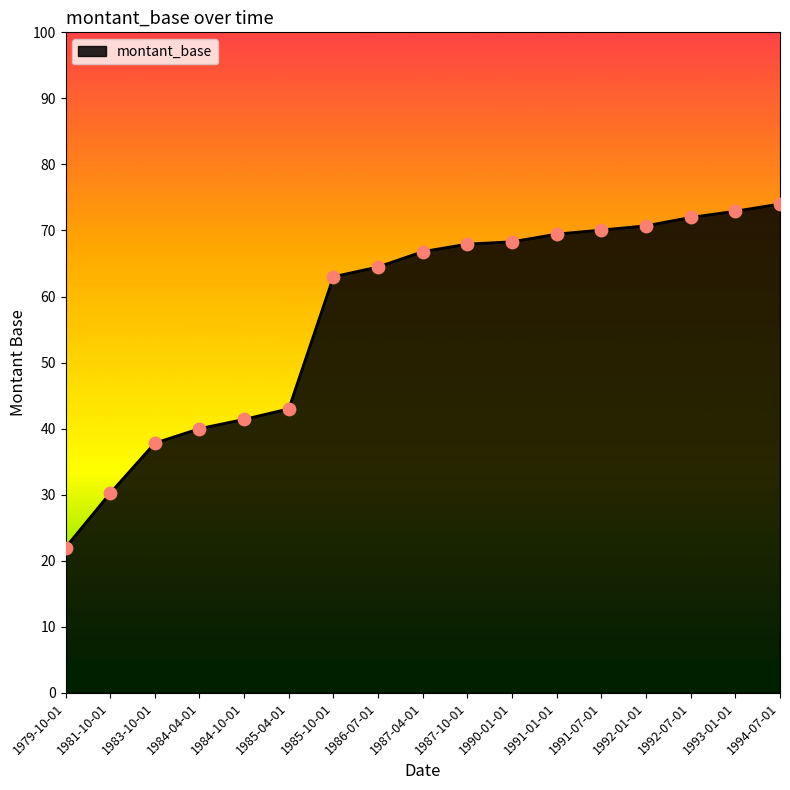

What is the ratio of the value at 1981-10-01 to the value at 1985-04-01?

0.7